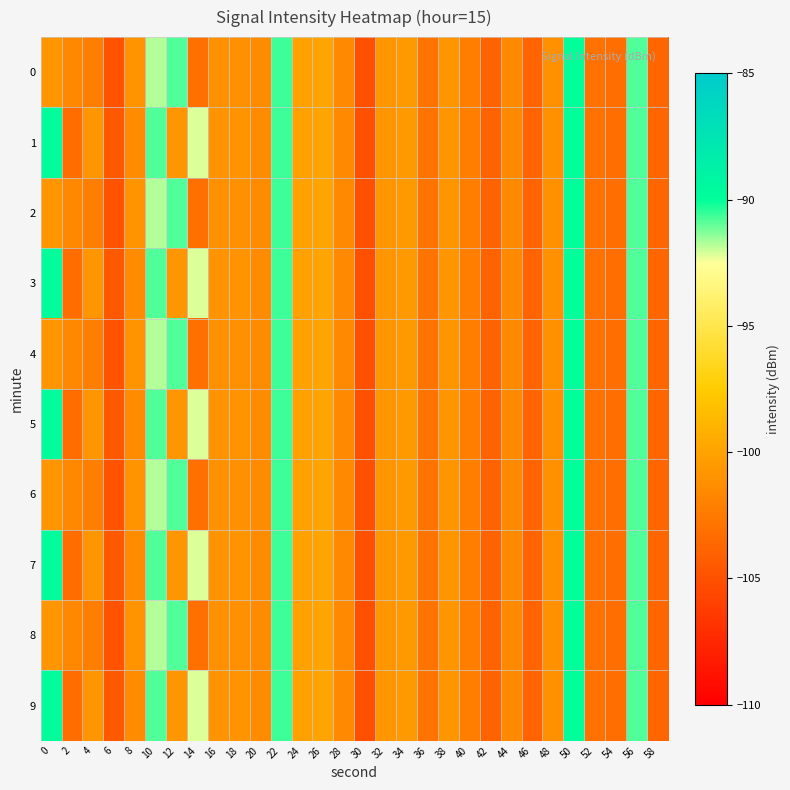

How many distinct data groups are displayed?

10